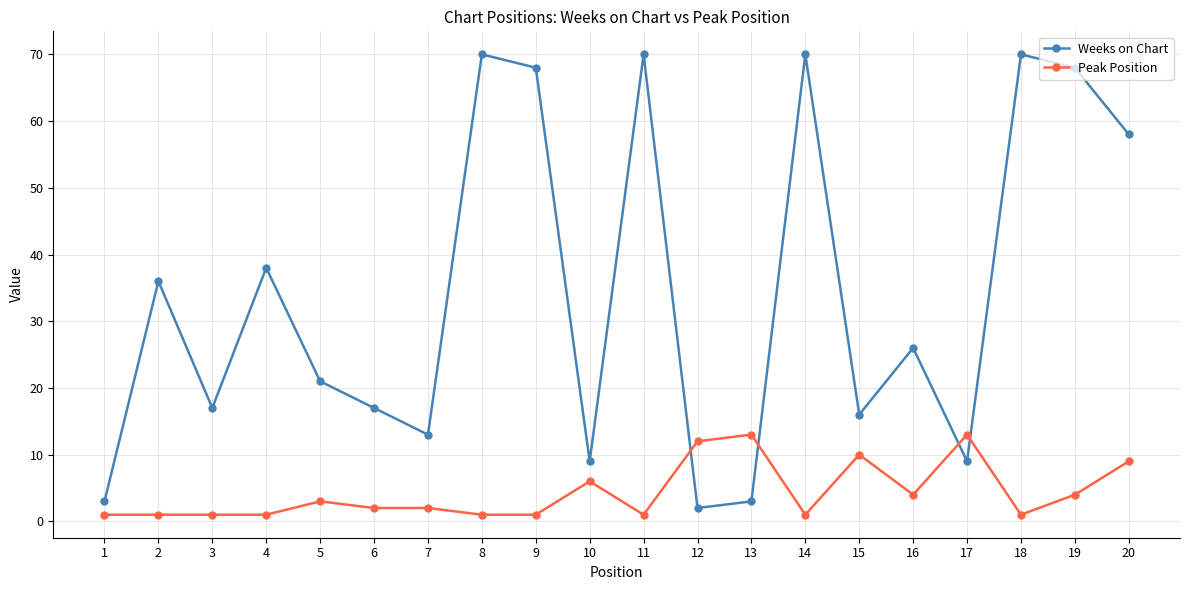

Which category has the lowest value in the Weeks on Chart series?

12